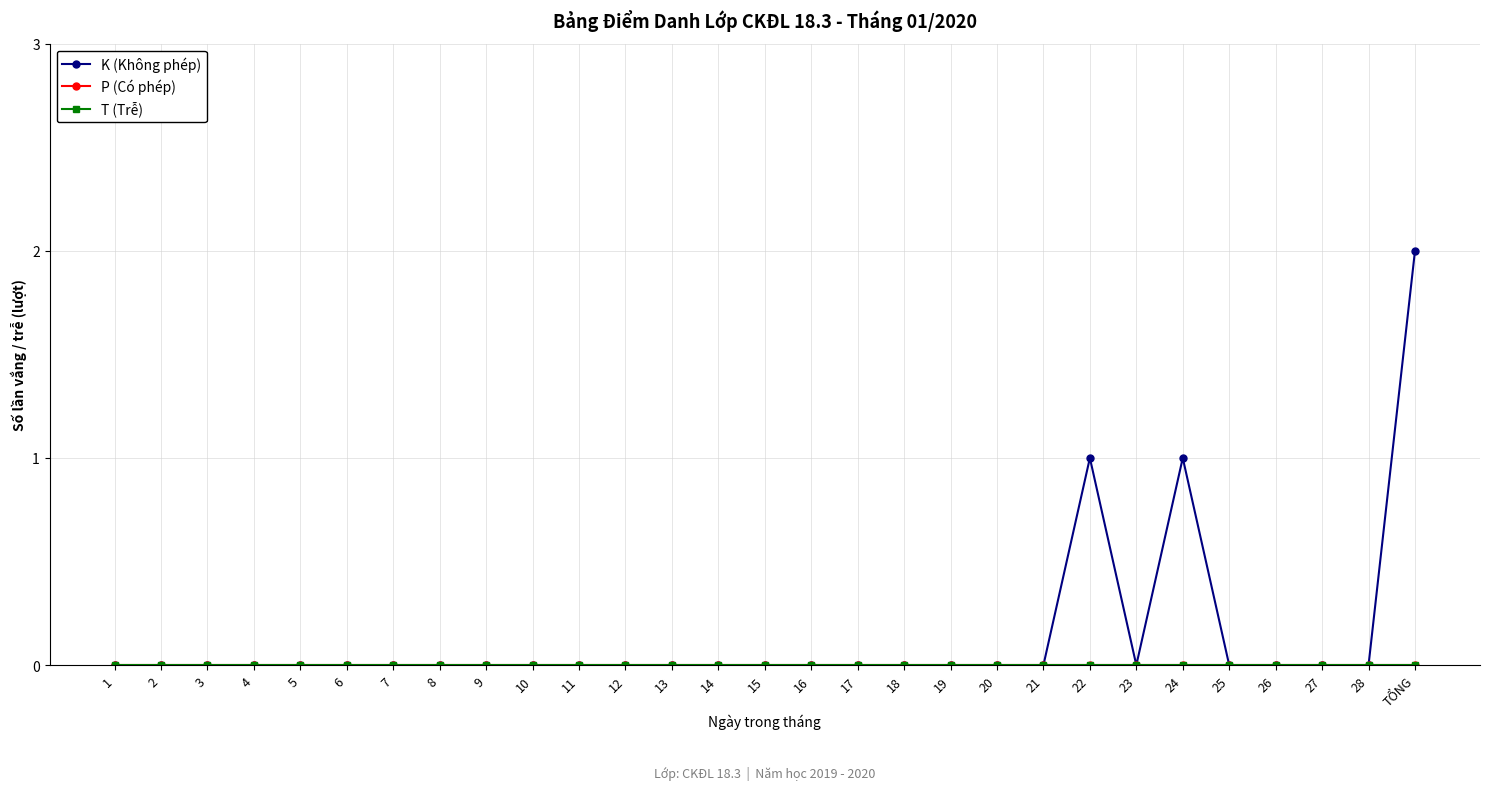

Which category has the highest value in the P (Có phép) series?

1